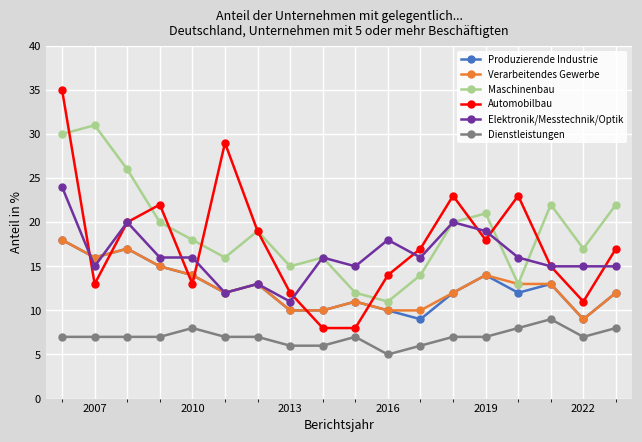

What is the maximum value for Automobilbau?

35